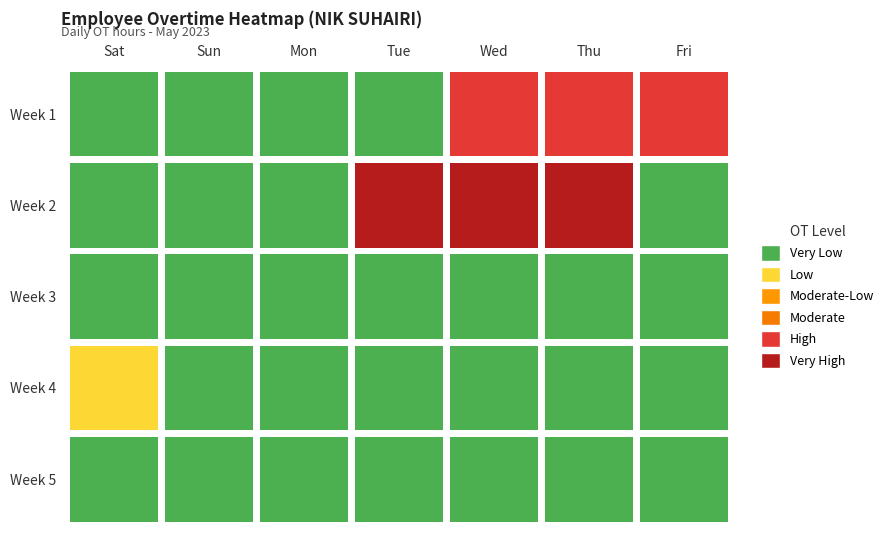

List the labels in order of Week 1 value, smallest first.

Sat, Sun, Mon, Tue, Thu, Wed, Fri